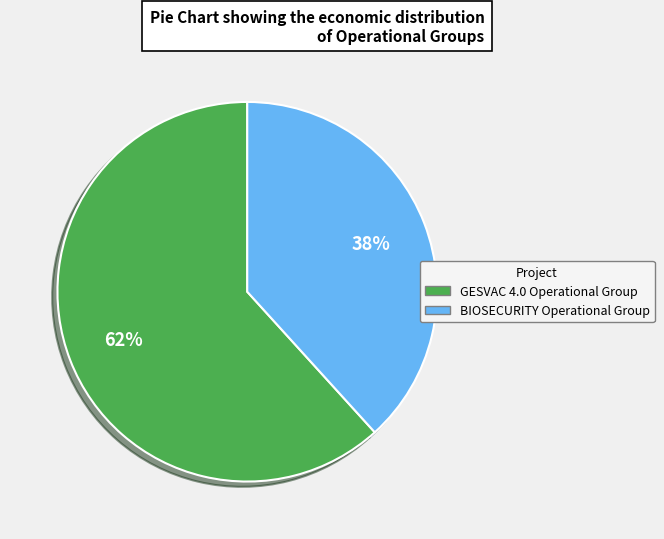

How many segments does this pie chart have?

2